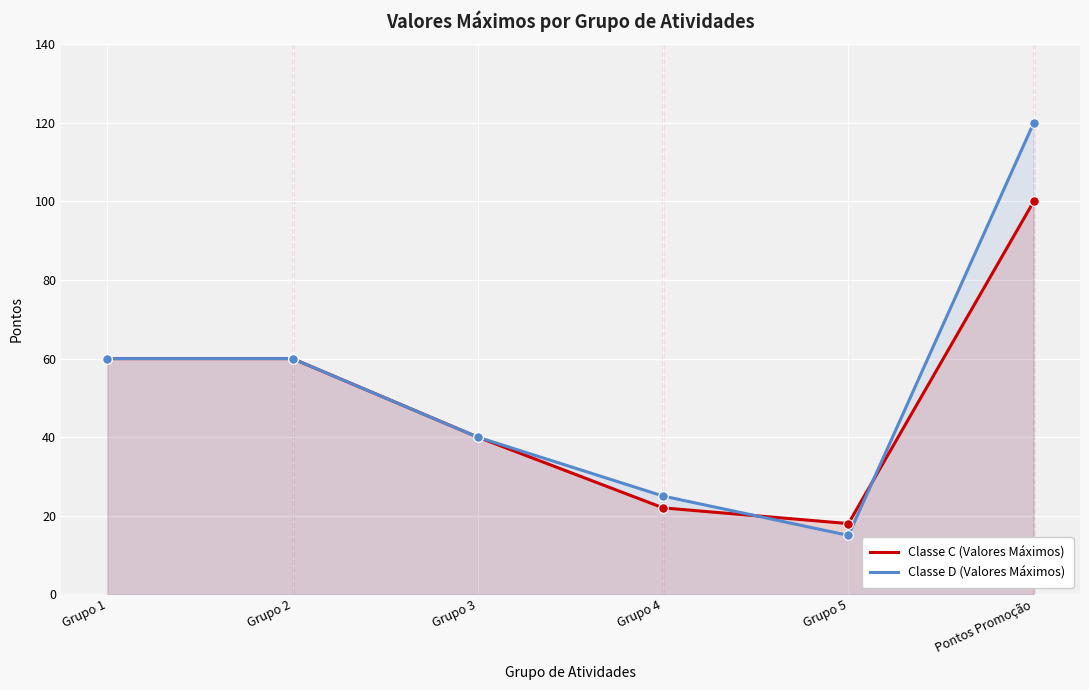

Which series reaches the minimum Y coordinate?

Classe D (Valores Máximos)